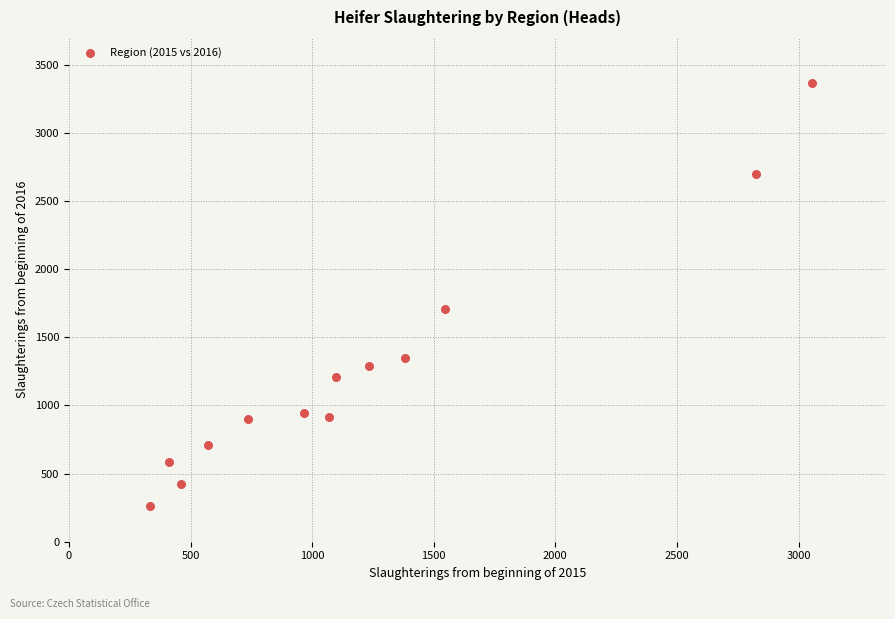

What is the range of X values (max minus min)?

2722